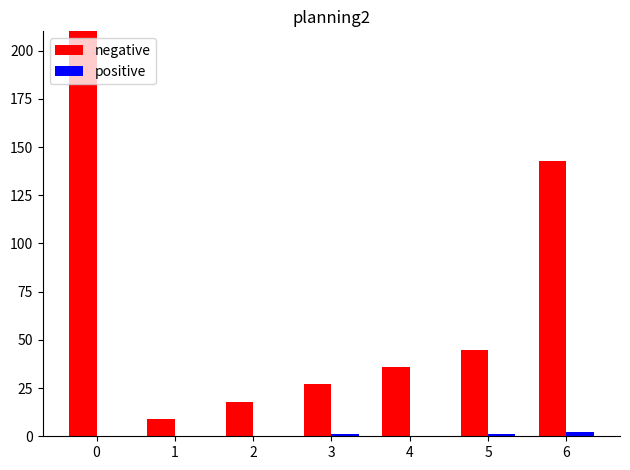

What is the value of the negative bar at the 5th from the left?

36